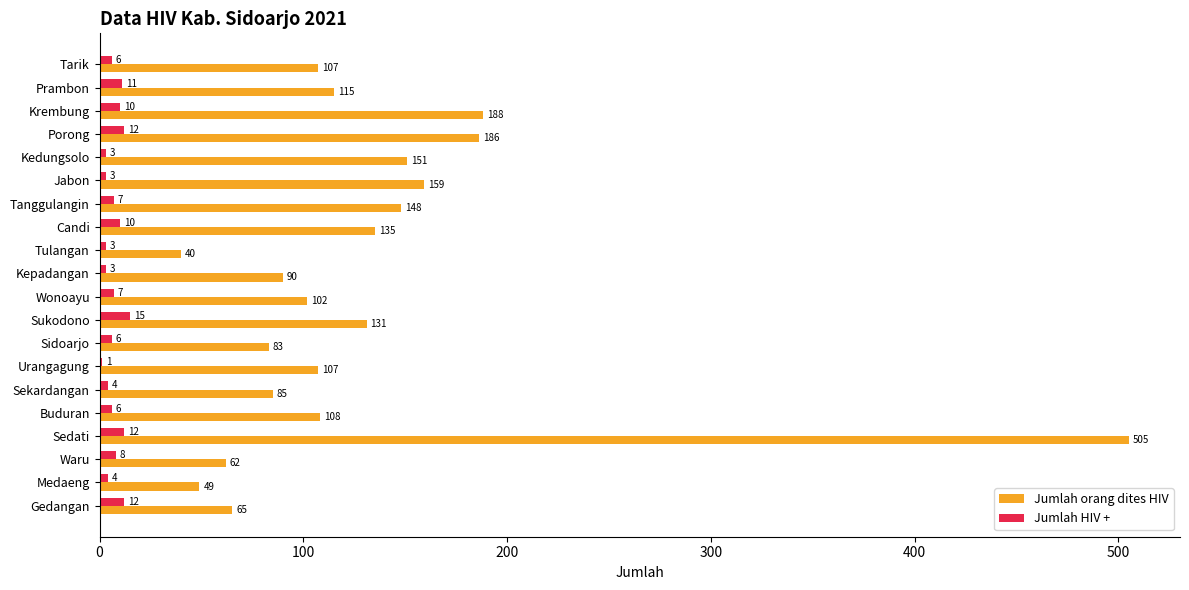

What is the sum of all Jumlah HIV + values?

143